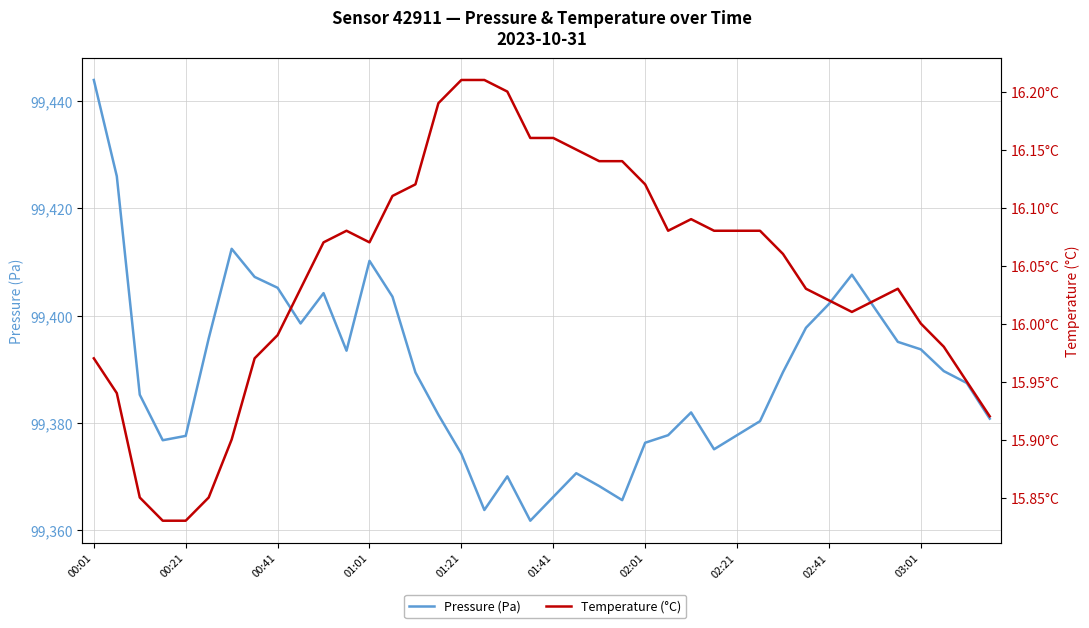

What is the value of the Pressure (Pa) point at the 19th from the left?

99370.0